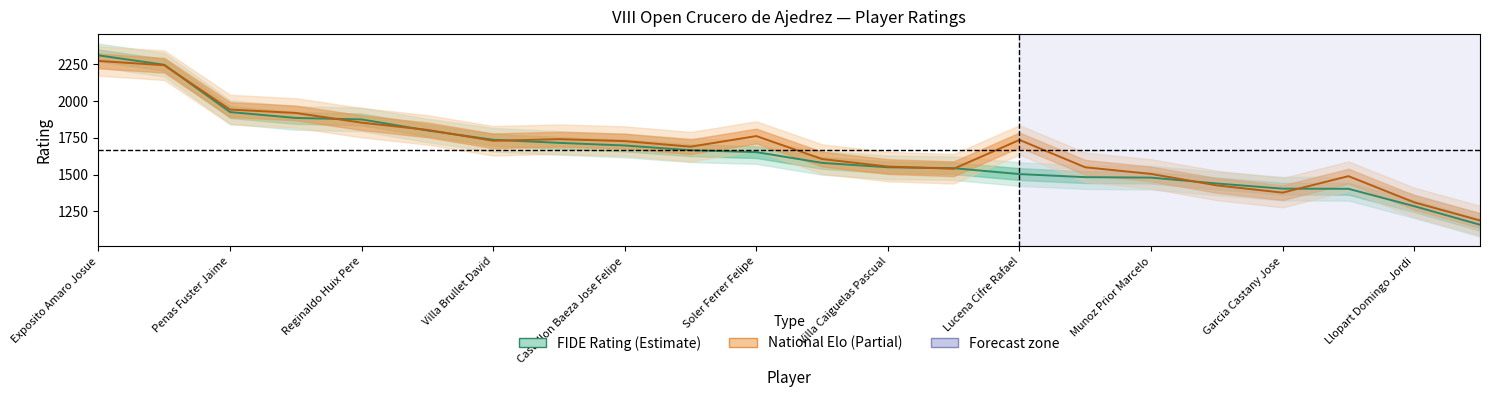

At which category does the chart reach its peak across all series?

Exposito Amaro Josue